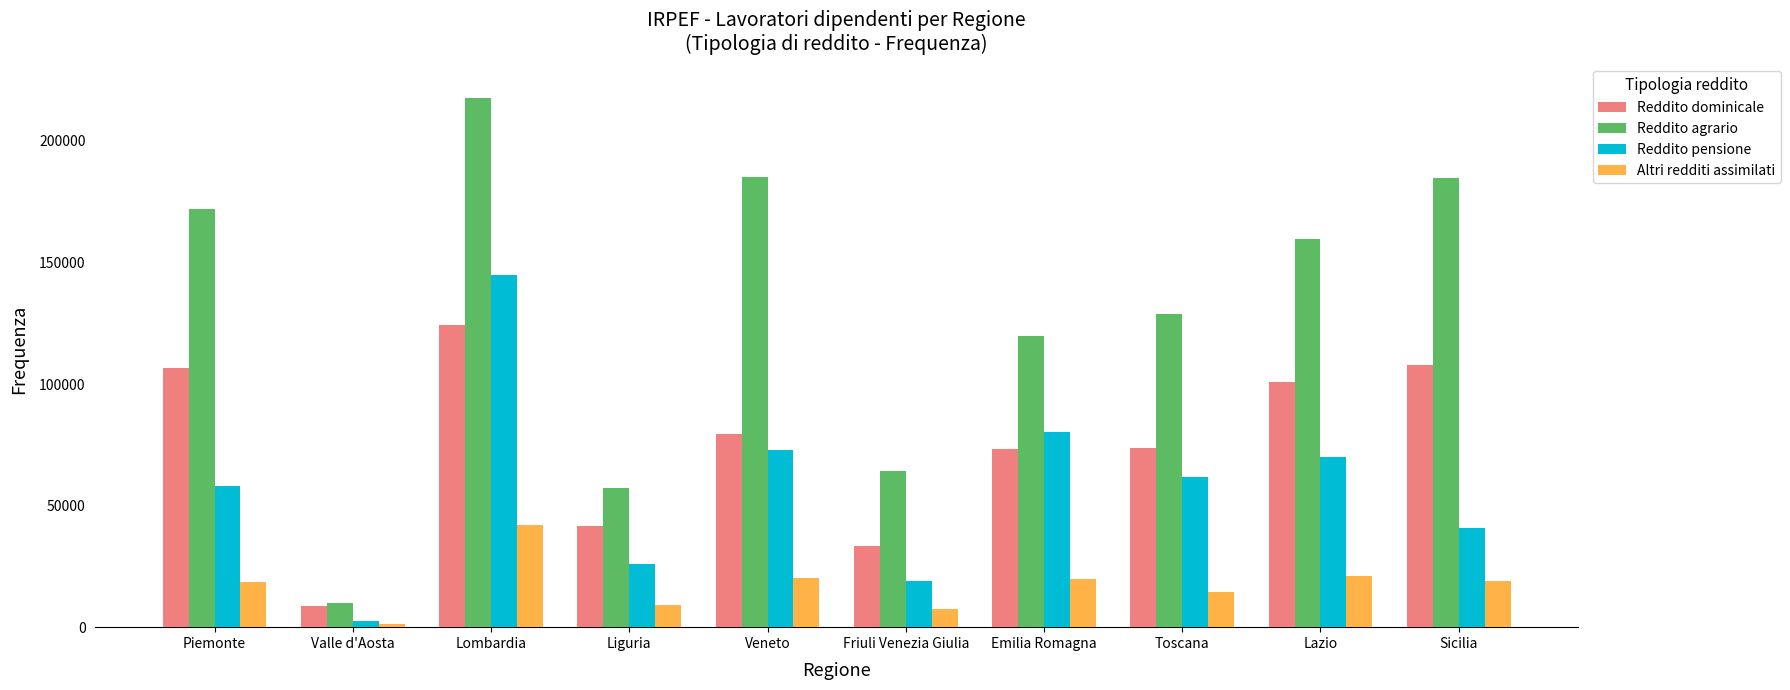

Between Valle d'Aosta and Lazio, which series saw the biggest shift?

Reddito agrario